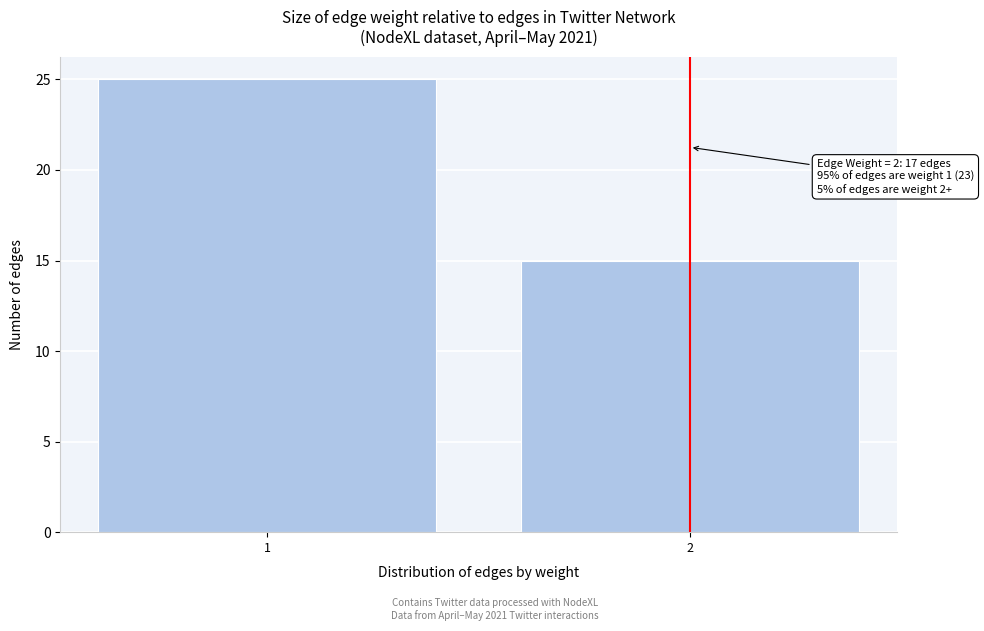

Reading left to right, transcribe all the data shown in this chart.

1=25	2=15